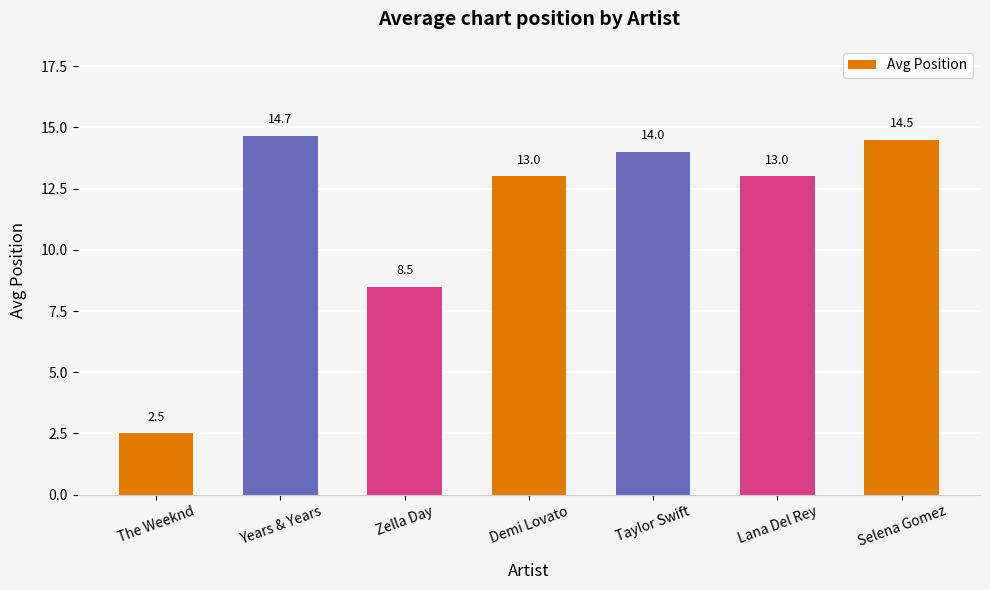

What is the sum of the values at Demi Lovato and Years & Years?

27.7